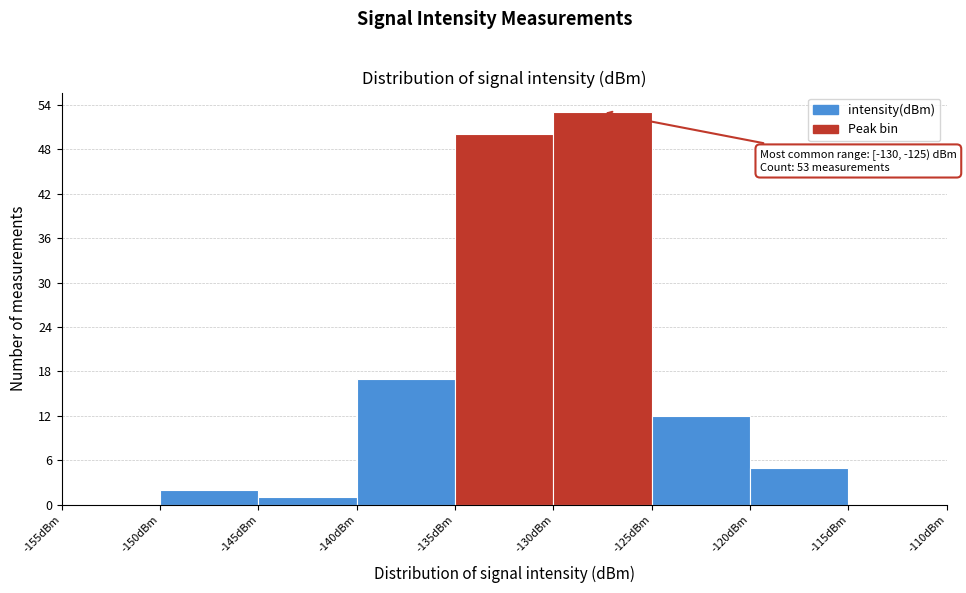

Over which range of the x-axis is the bar tallest?

-130 to -125